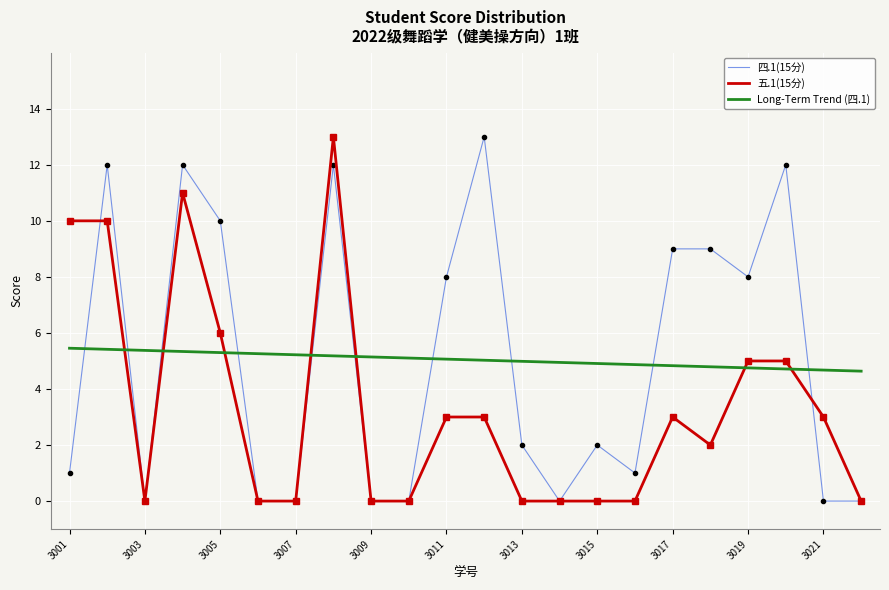

What is the greatest value displayed?

13.0